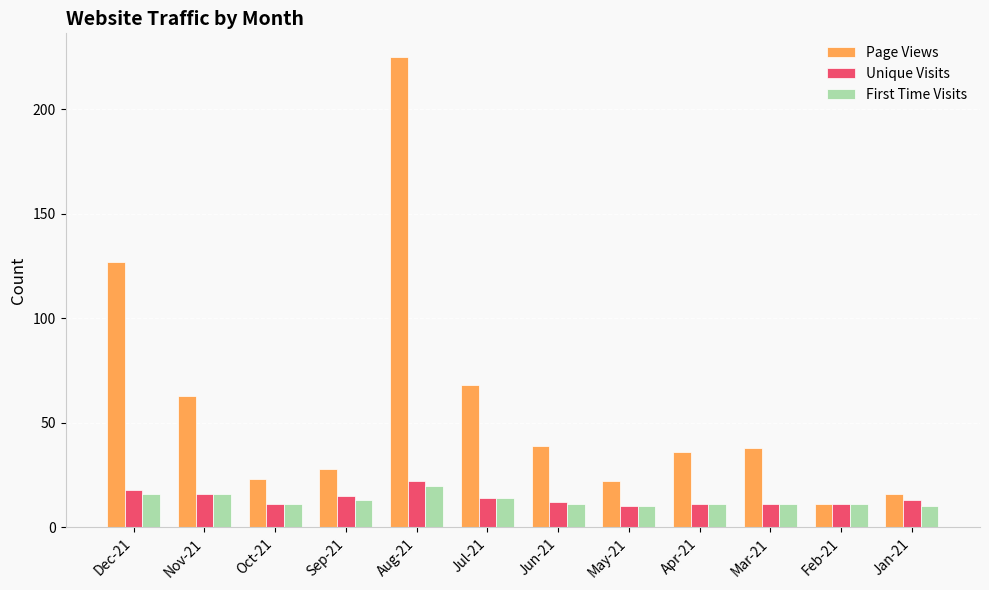

What is the label of the 11th bar from the left?

Feb-21